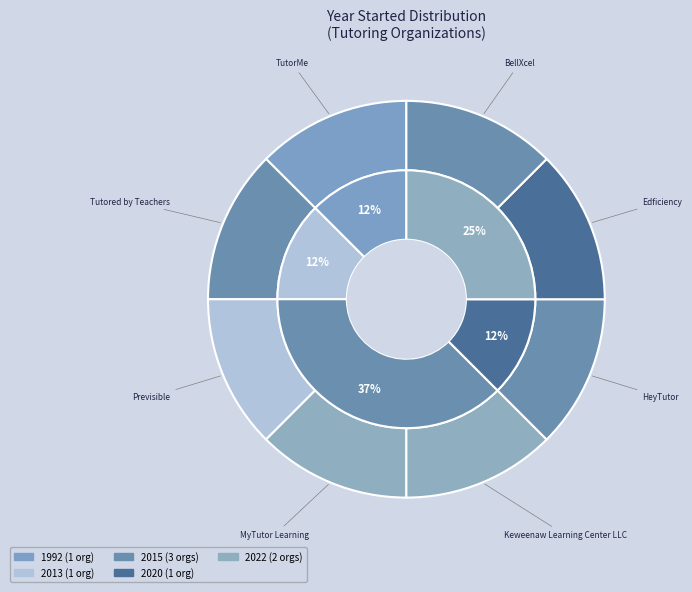

Which has a higher value, Tutored by Teachers or Edficiency?

Tutored by Teachers